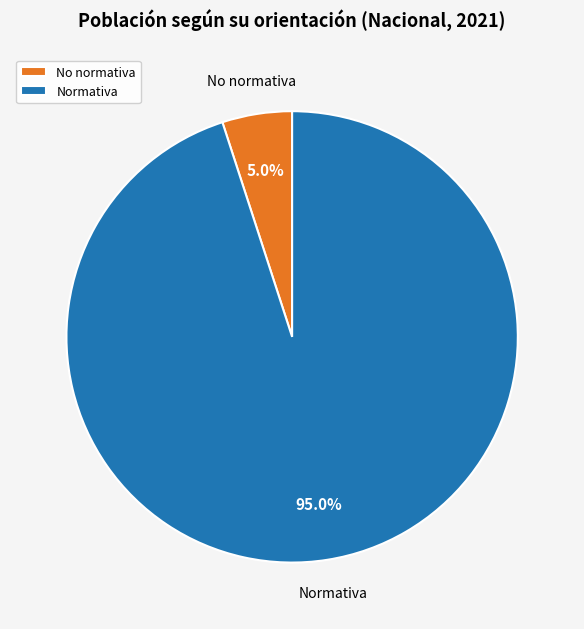

Which category has the smallest portion of the pie?

No normativa